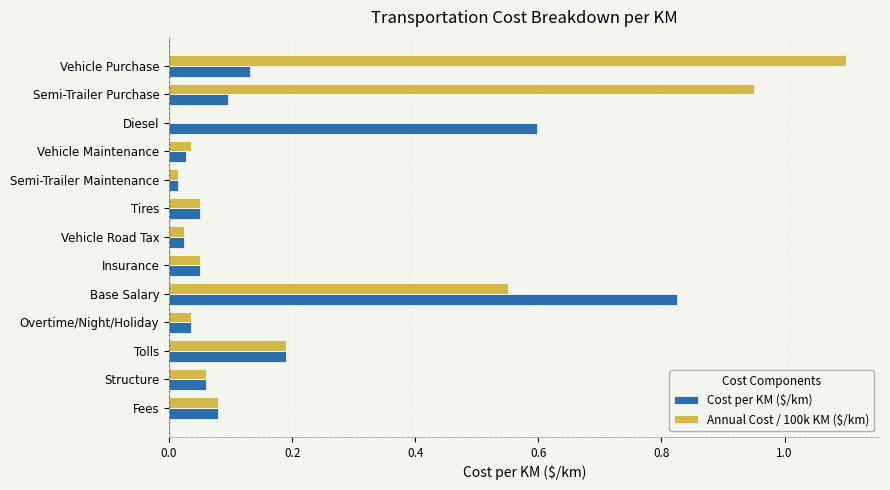

What is the sum of all Cost per KM ($/km) values?

2.2